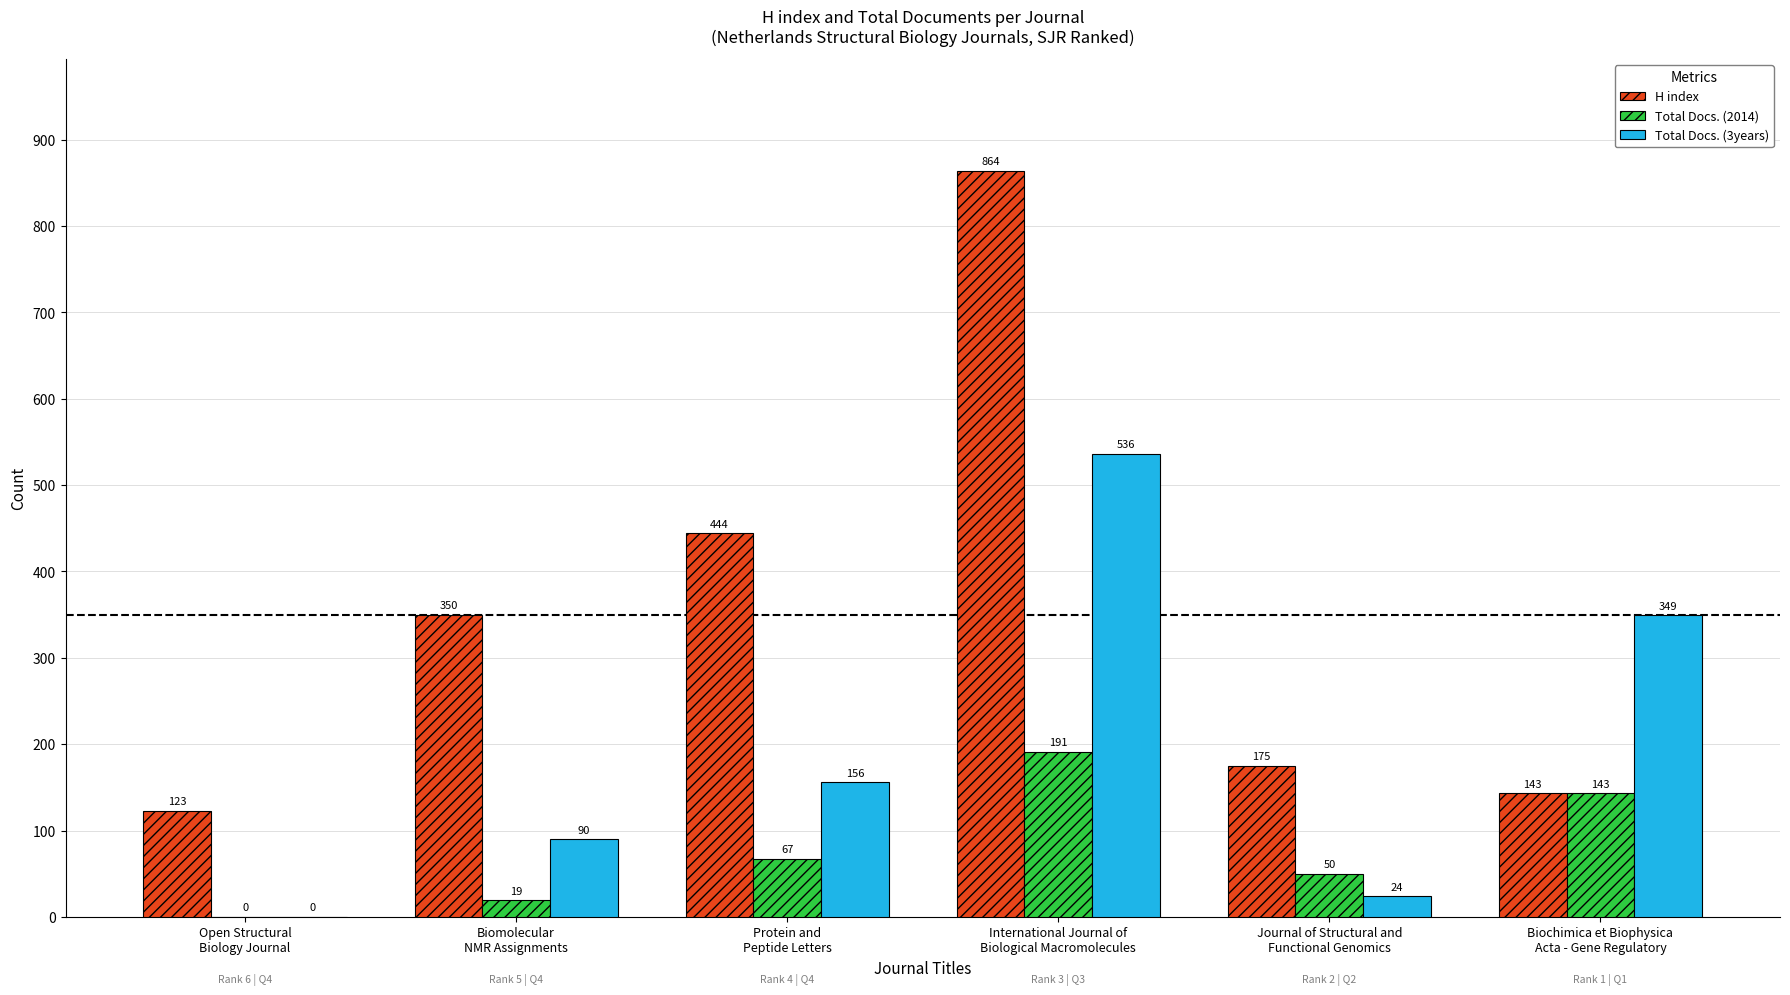

What is the sum of all Total Docs. (2014) values?

470